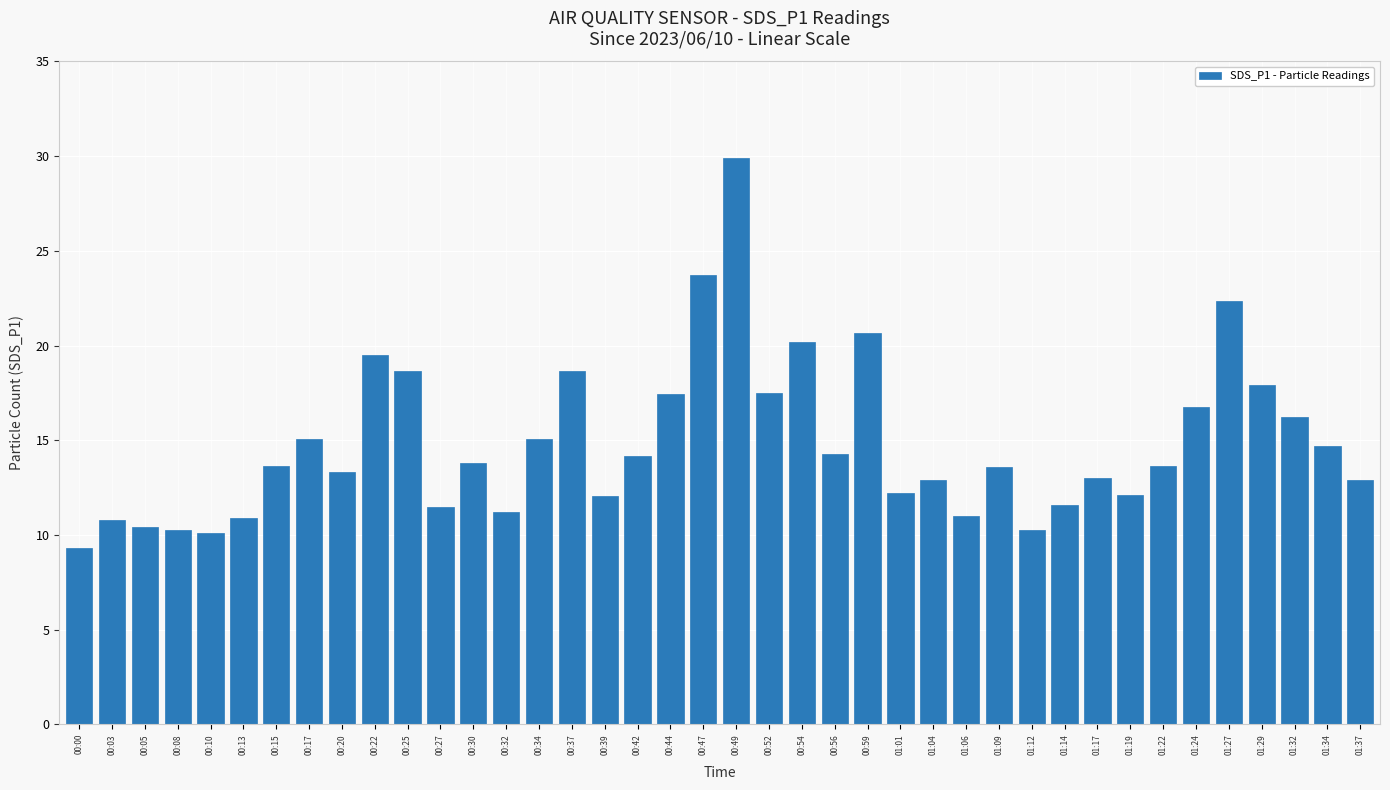

What is the greatest value displayed?

29.9